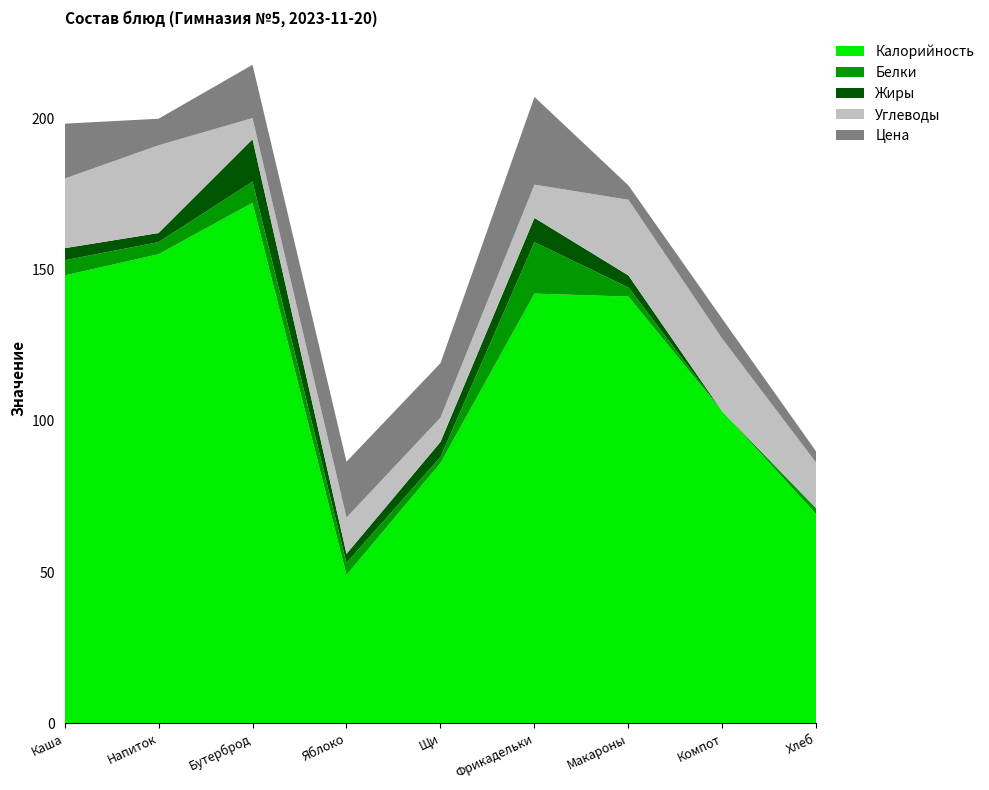

Reading right to left, list all the values displayed in this chart.

Калорийность: Хлеб=69.0	Компот=103.0	Макароны=141.0	Фрикадельки=142.0	Щи=86.0	Яблоко=49.0	Бутерброд=172.0	Напиток=155.0	Каша=148.0
Белки: Хлеб=2.0	Компот=0.0	Макароны=3.0	Фрикадельки=17.0	Щи=2.0	Яблоко=4.0	Бутерброд=7.0	Напиток=4.0	Каша=5.0
Жиры: Хлеб=0.0	Компот=0.0	Макароны=4.0	Фрикадельки=8.0	Щи=5.0	Яблоко=3.0	Бутерброд=14.0	Напиток=3.0	Каша=4.0
Углеводы: Хлеб=15.0	Компот=24.0	Макароны=25.0	Фрикадельки=11.0	Щи=8.0	Яблоко=12.0	Бутерброд=7.0	Напиток=29.0	Каша=23.0
Цена: Хлеб=3.7	Компот=6.6	Макароны=4.7	Фрикадельки=29.0	Щи=18.0	Яблоко=18.4	Бутерброд=17.6	Напиток=8.8	Каша=18.1